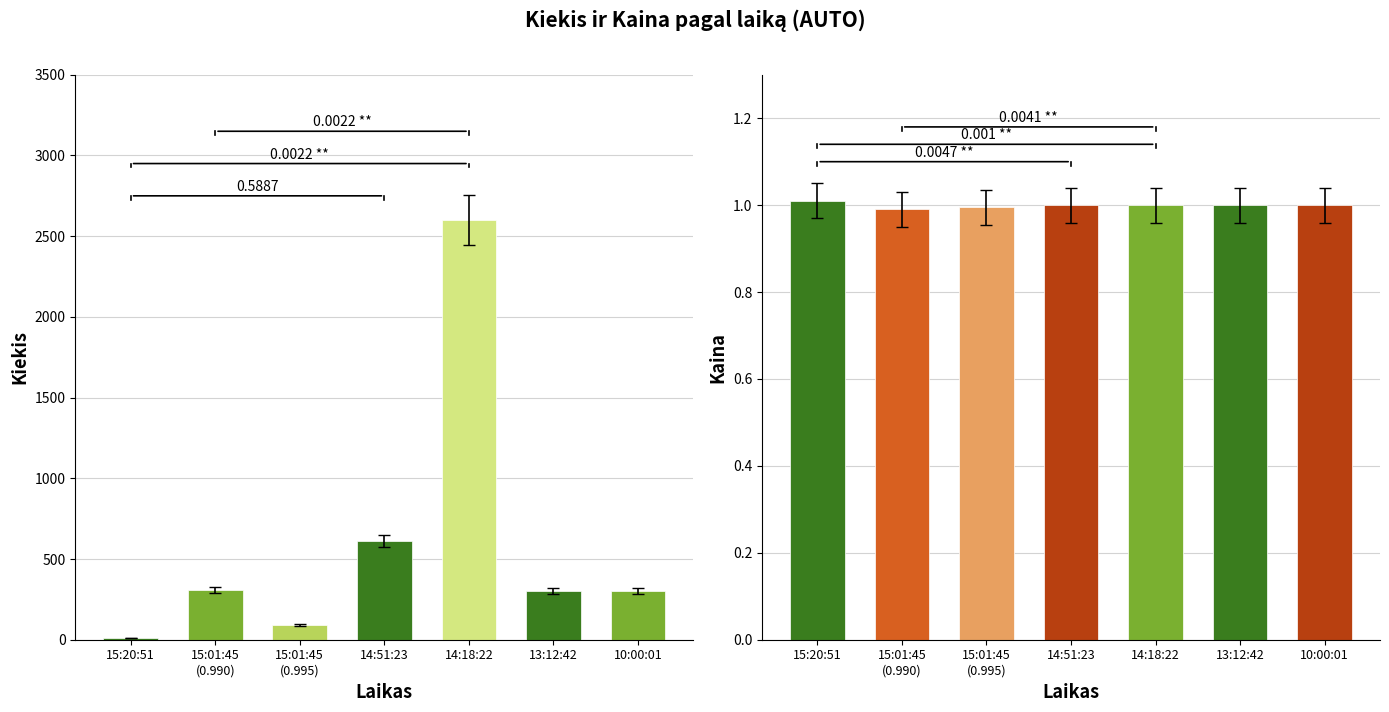

Which series has the largest total across all categories?

Kiekis